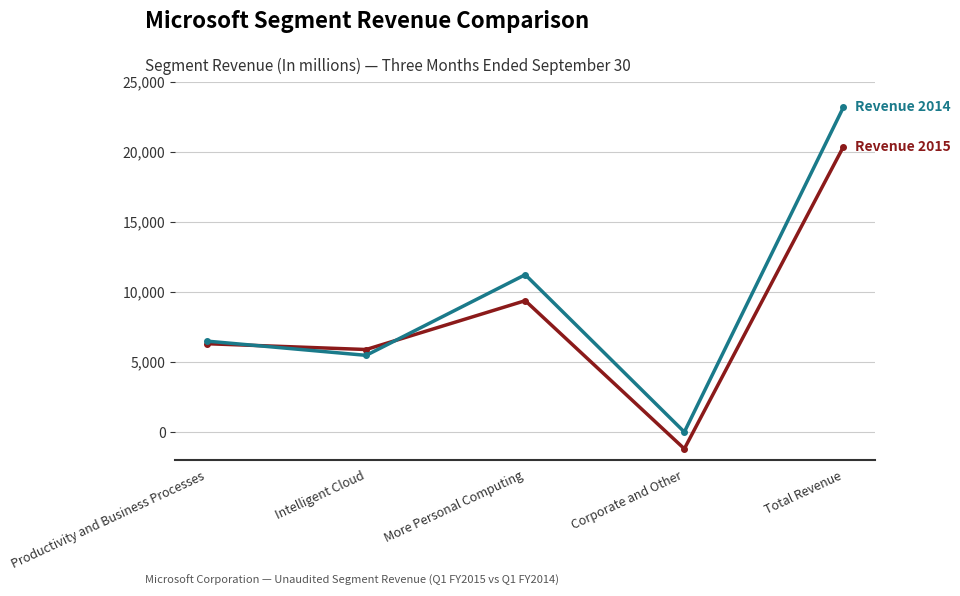

What is the difference between the highest and lowest values at More Personal Computing?

1855